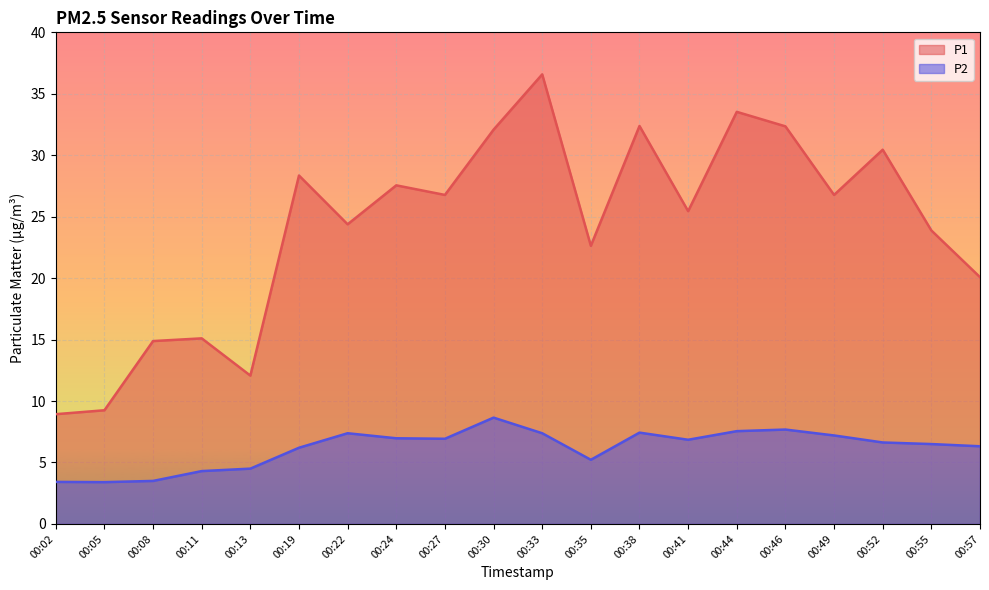

True or false: P1 has a value of 40.1 at 00:35.

False